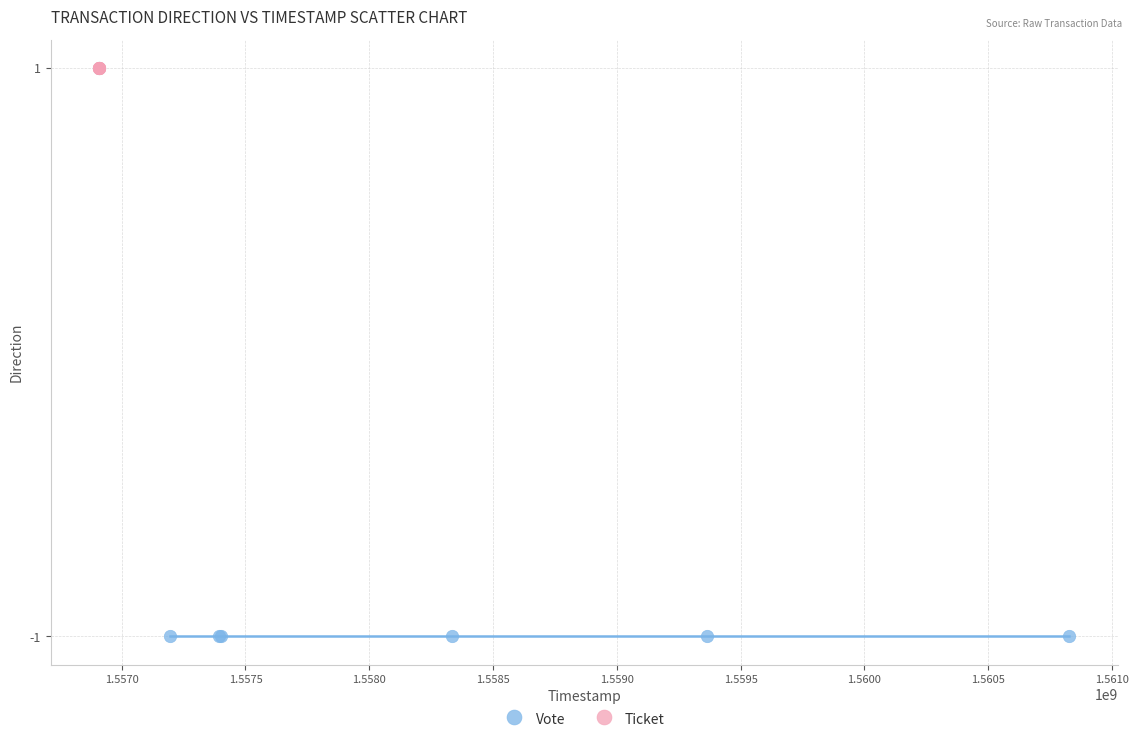

Which series reaches the minimum Y coordinate?

Vote